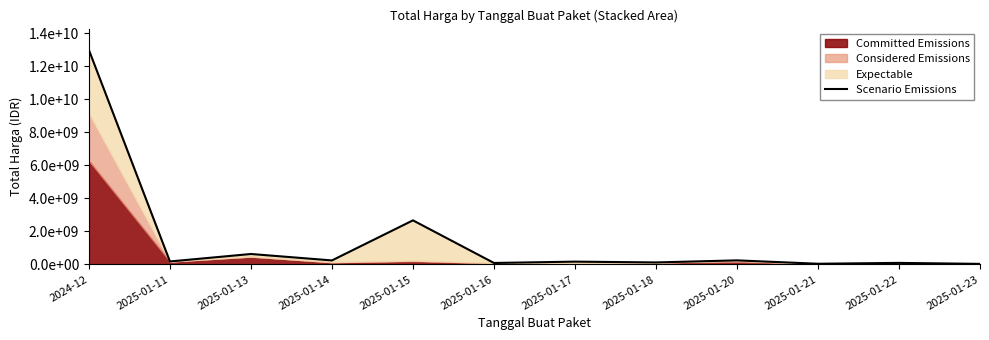

List the labels in order of value, smallest first.

2025-01-23, 2025-01-21, 2025-01-16, 2025-01-22, 2025-01-18, 2025-01-17, 2025-01-11, 2025-01-14, 2025-01-20, 2025-01-13, 2025-01-15, 2024-12